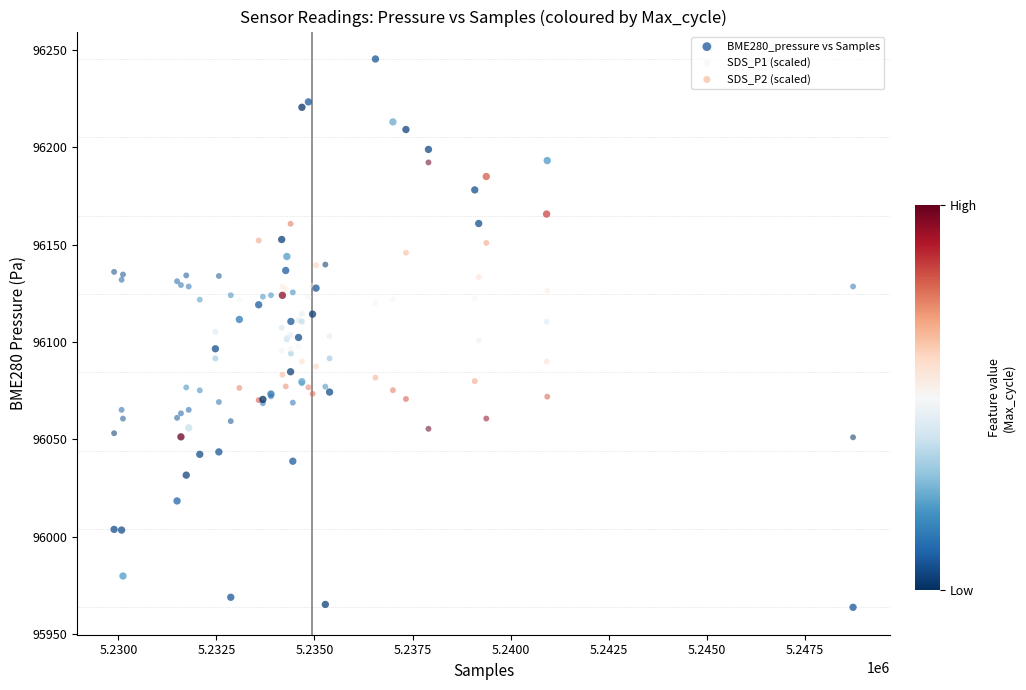

Which series has the largest Y range (max minus min)?

BME280_pressure vs Samples